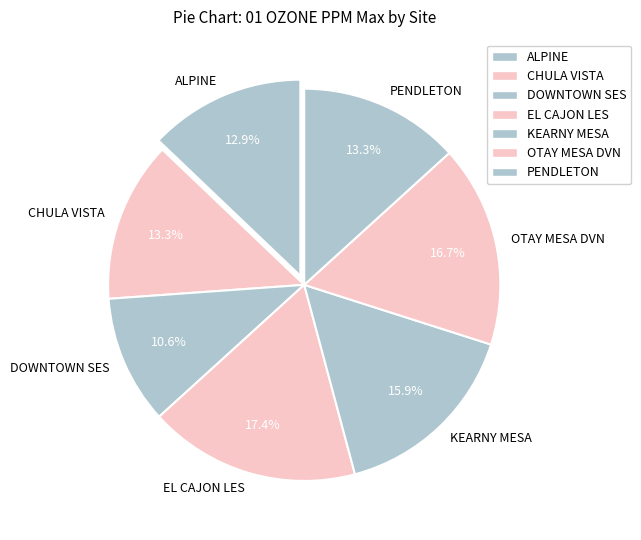

Which slice is the largest?

EL CAJON LES